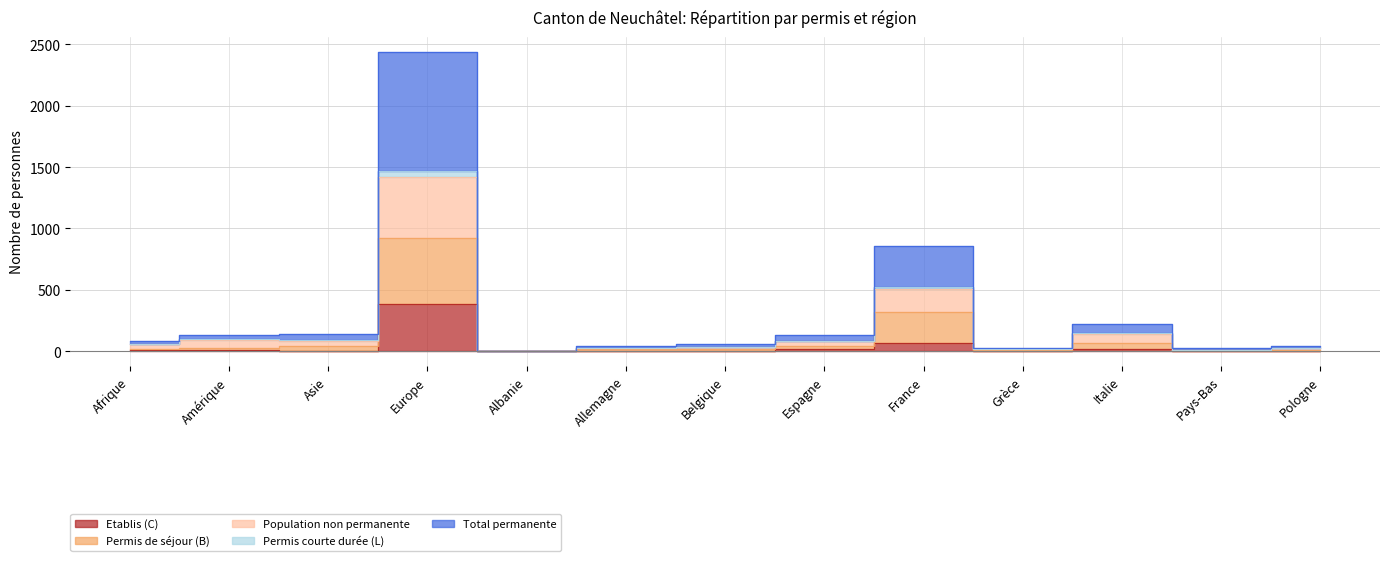

What is the value of the Population non permanente point at the 13th from the left?

29